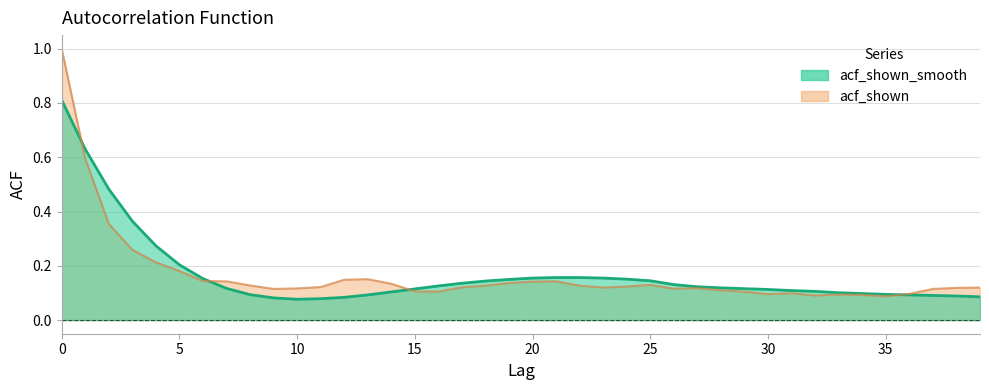

What is the highest value of the acf_shown series?

1.0